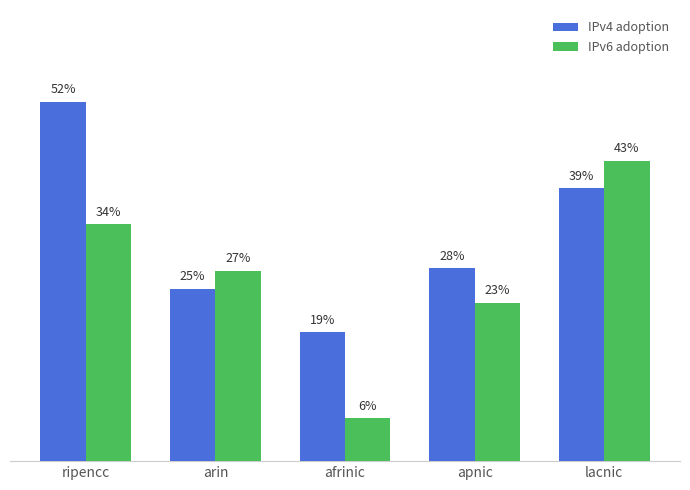

What is the difference between the highest and lowest values at afrinic?

0.1